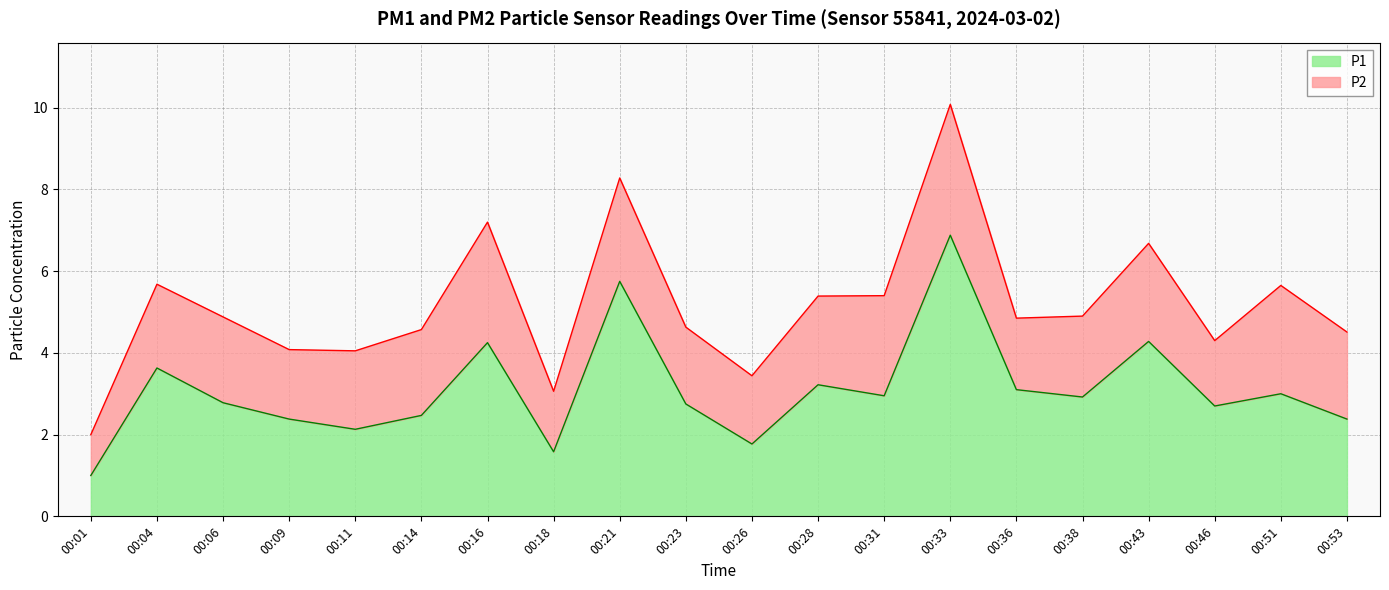

How many interior local peaks (higher than both neighbors) does the data have?

7